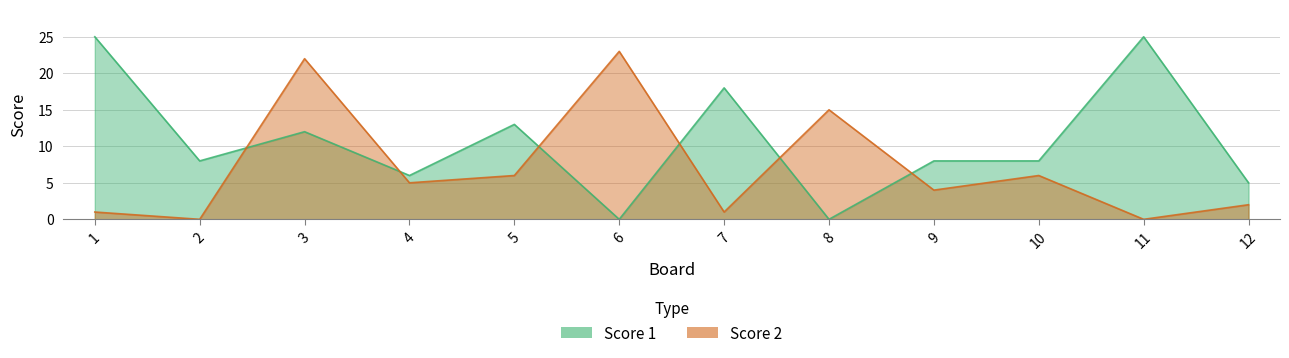

Reading left to right, transcribe all the data shown in this chart.

Score 1: 25	8	12	6	13	0	18	0	8	8	25	5
Score 2: 1	0	22	5	6	23	1	15	4	6	0	2